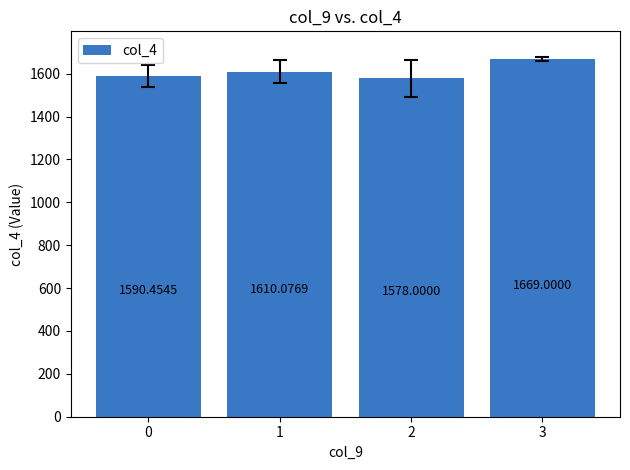

Are the bars horizontal?

No